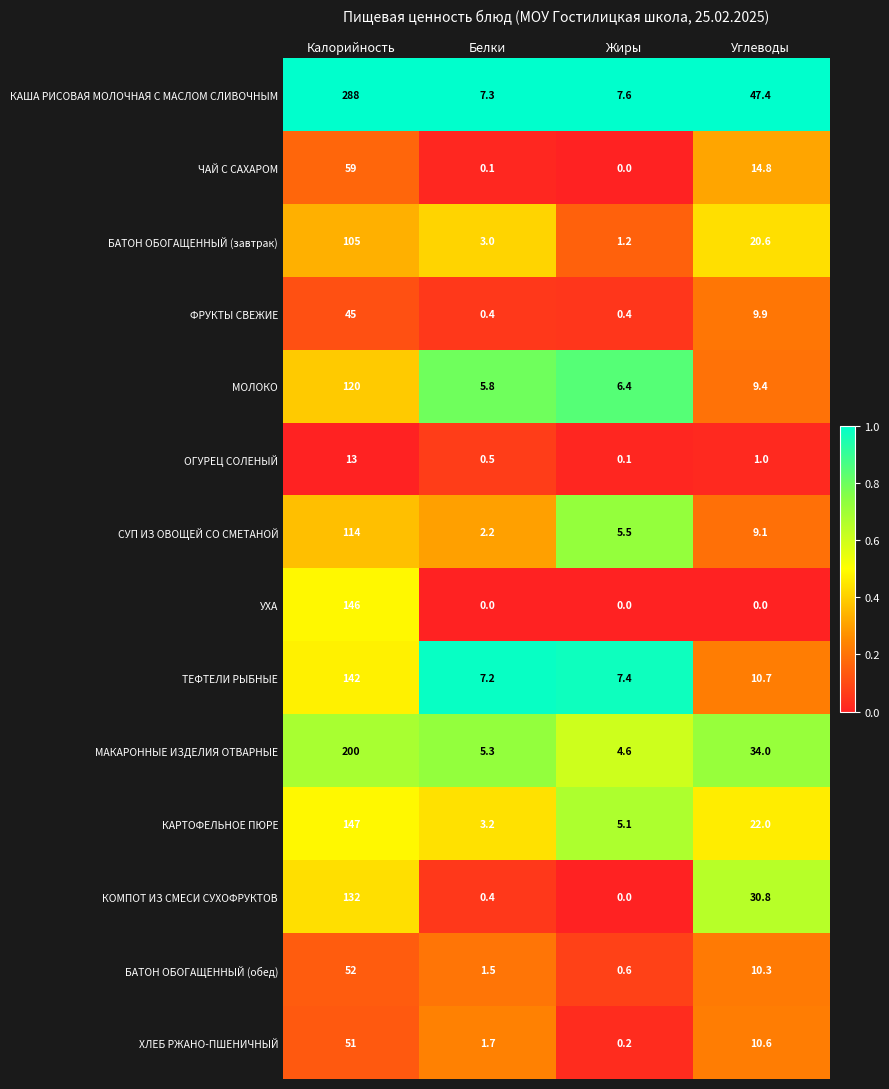

Rank the series by their maximum value, from lowest to highest.

ОГУРЕЦ СОЛЕНЫЙ, ФРУКТЫ СВЕЖИЕ, ХЛЕБ РЖАНО-ПШЕНИЧНЫЙ, БАТОН ОБОГАЩЕННЫЙ (обед), ЧАЙ С САХАРОМ, БАТОН ОБОГАЩЕННЫЙ (завтрак), СУП ИЗ ОВОЩЕЙ СО СМЕТАНОЙ, МОЛОКО, КОМПОТ ИЗ СМЕСИ СУХОФРУКТОВ, ТЕФТЕЛИ РЫБНЫЕ, УХА, КАРТОФЕЛЬНОЕ ПЮРЕ, МАКАРОННЫЕ ИЗДЕЛИЯ ОТВАРНЫЕ, КАША РИСОВАЯ МОЛОЧНАЯ С МАСЛОМ СЛИВОЧНЫМ